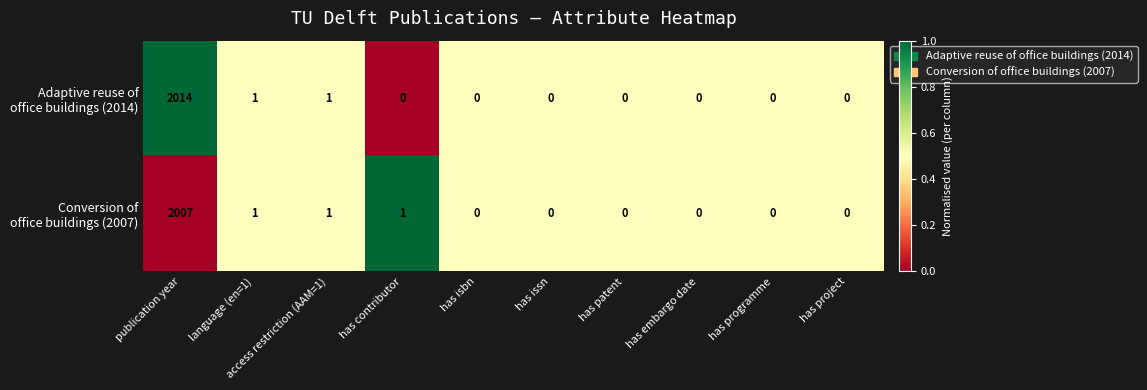

At which category is the sum across all series the highest?

publication year